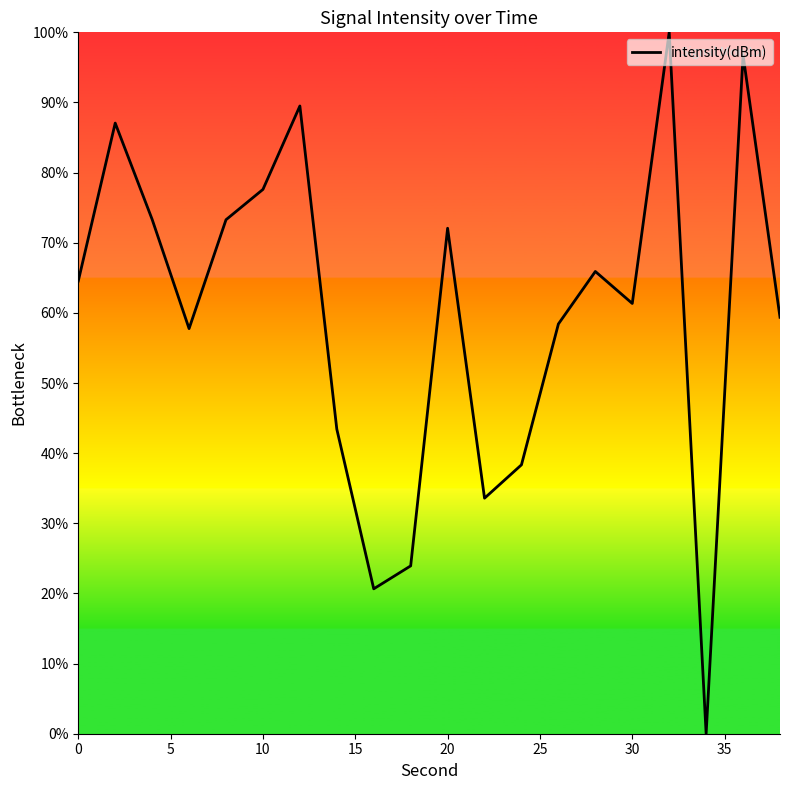

What is the greatest value displayed?

100.0